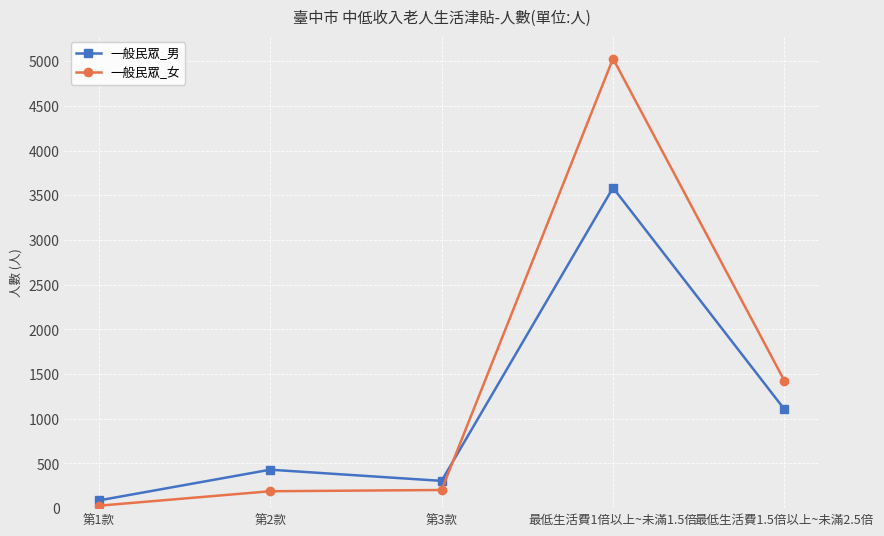

The value of 一般民眾_男 at 最低生活費1倍以上~未滿1.5倍 is 3584. True or false?

True